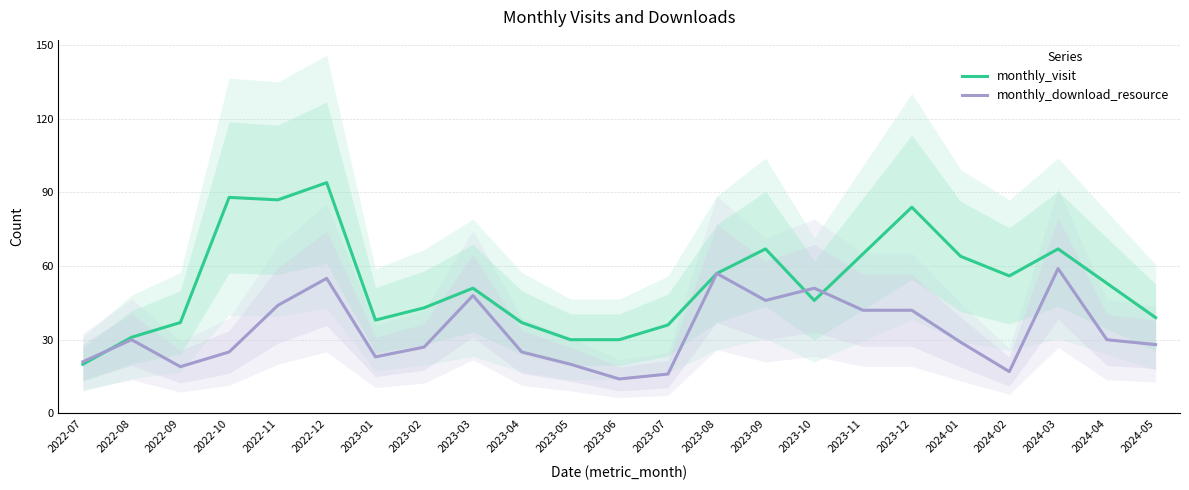

Reading left to right, what are all the values shown in this chart?

monthly_visit: 2022-07=20	2022-08=31	2022-09=37	2022-10=88	2022-11=87	2022-12=94	2023-01=38	2023-02=43	2023-03=51	2023-04=37	2023-05=30	2023-06=30	2023-07=36	2023-08=57	2023-09=67	2023-10=46	2023-11=65	2023-12=84	2024-01=64	2024-02=56	2024-03=67	2024-04=53	2024-05=39
monthly_download_resource: 2022-07=21	2022-08=30	2022-09=19	2022-10=25	2022-11=44	2022-12=55	2023-01=23	2023-02=27	2023-03=48	2023-04=25	2023-05=20	2023-06=14	2023-07=16	2023-08=57	2023-09=46	2023-10=51	2023-11=42	2023-12=42	2024-01=29	2024-02=17	2024-03=59	2024-04=30	2024-05=28